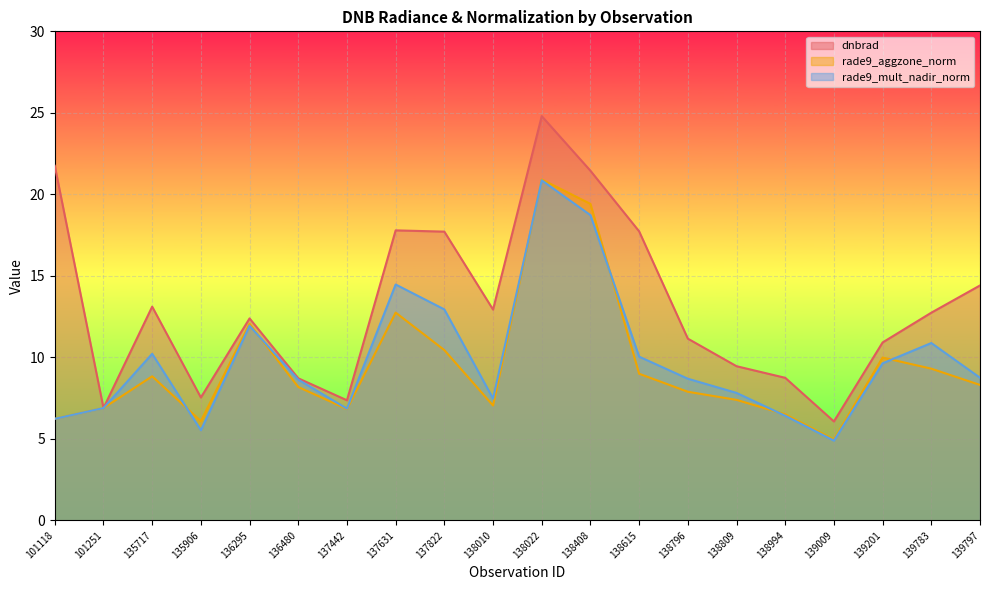

Between which two adjacent categories do rade9_aggzone_norm and rade9_mult_nadir_norm first intersect?

135717 and 135906